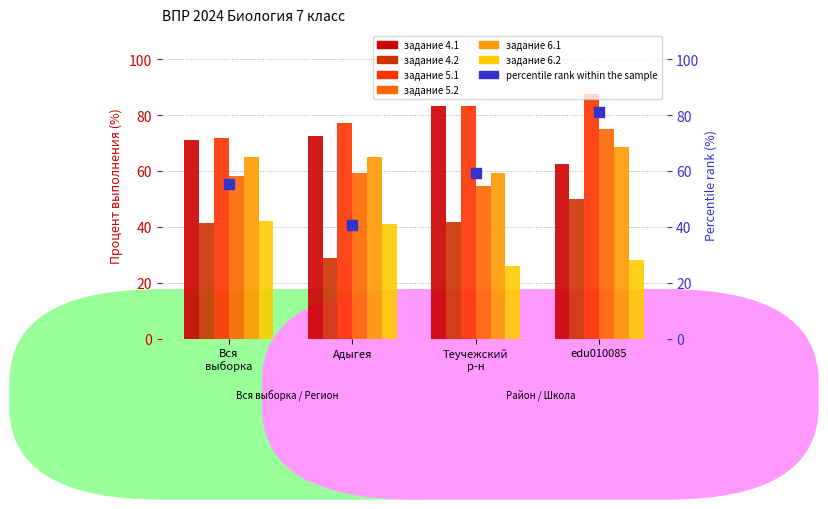

What is the change in value from Адыгея to Теучежский
р-н?

+18.8